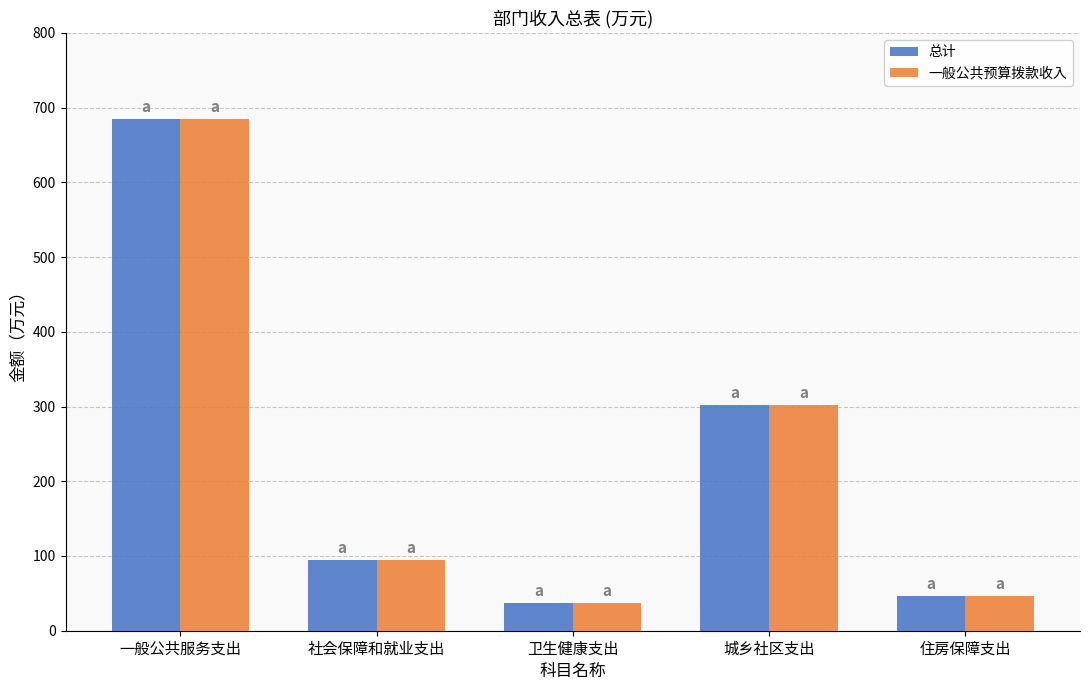

What are all the series names shown in the legend?

总计, 一般公共预算拨款收入